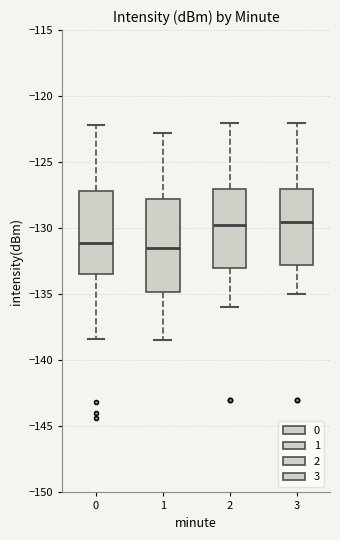

Reading left to right, read every box against the y-axis: the position of its median line, the range the box covers, and the ends of its whiskers. The values are not printed on the chart, so give them approximately, as read against the axis.

0: median -131.0, box -133.5 to -127.0, whiskers -138.5 to -122.0
1: median -131.5, box -135.0 to -128.0, whiskers -138.5 to -123.0
2: median -129.5, box -133.0 to -127.0, whiskers -136.0 to -122.0
3: median -129.5, box -132.5 to -127.0, whiskers -135.0 to -122.0